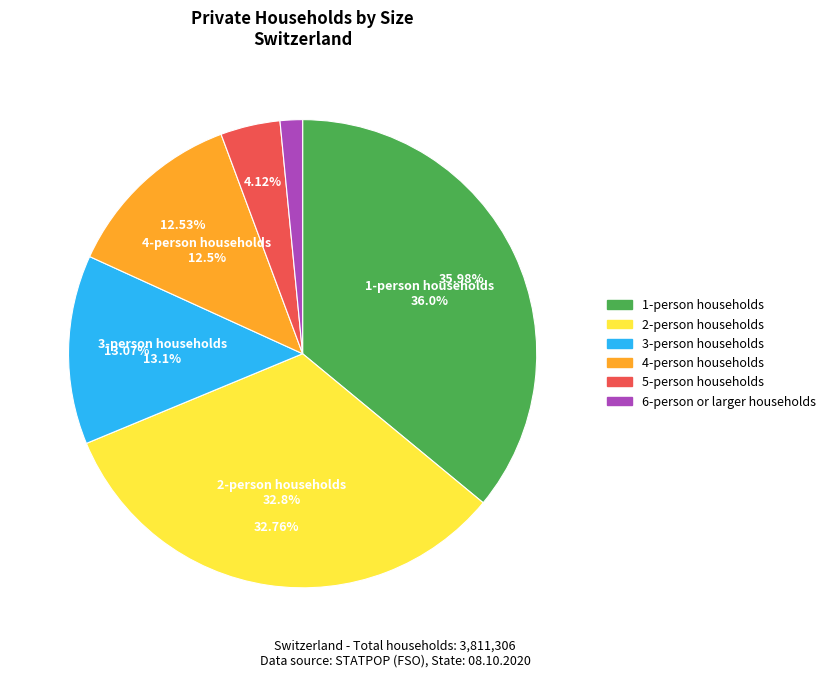

Rank the categories by value from highest to lowest.

1-person households, 2-person households, 3-person households, 4-person households, 5-person households, 6-person or larger households